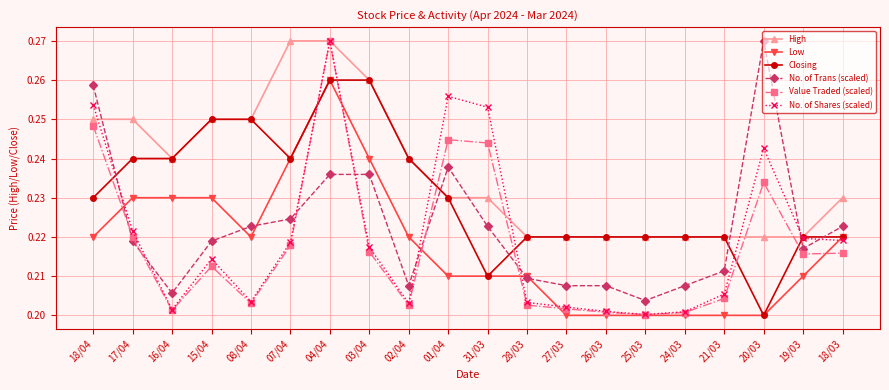

At which label is No. of Trans (scaled) closest to 0?

25/03